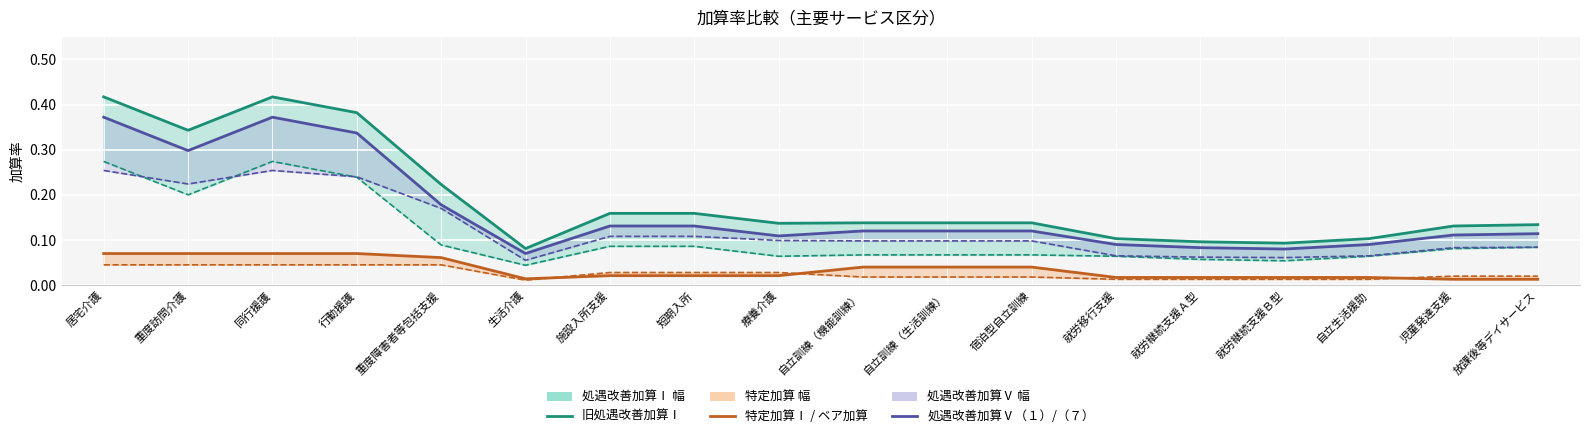

What is the total value across all series at 放課後等デイサービス?

0.3